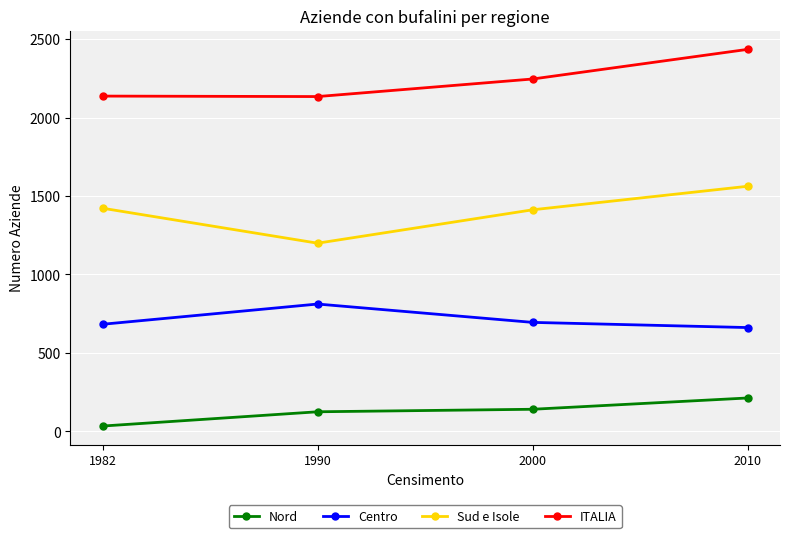

At which category does Centro reach its first local peak?

1990